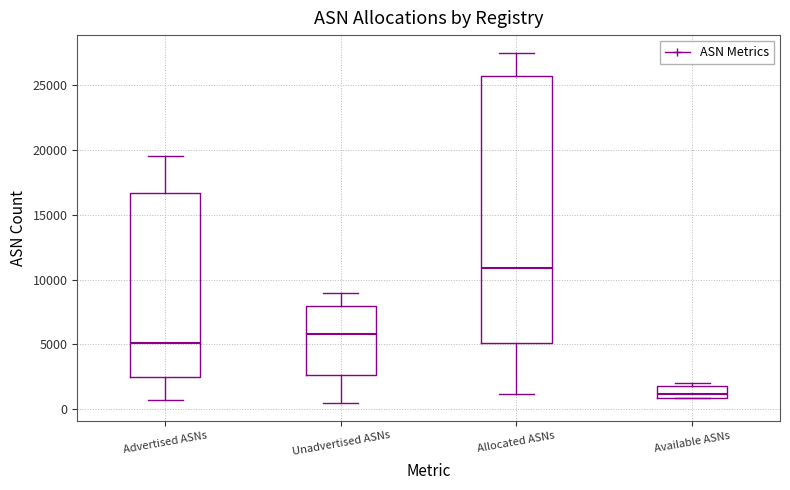

Which box's median line is the highest?

Allocated ASNs